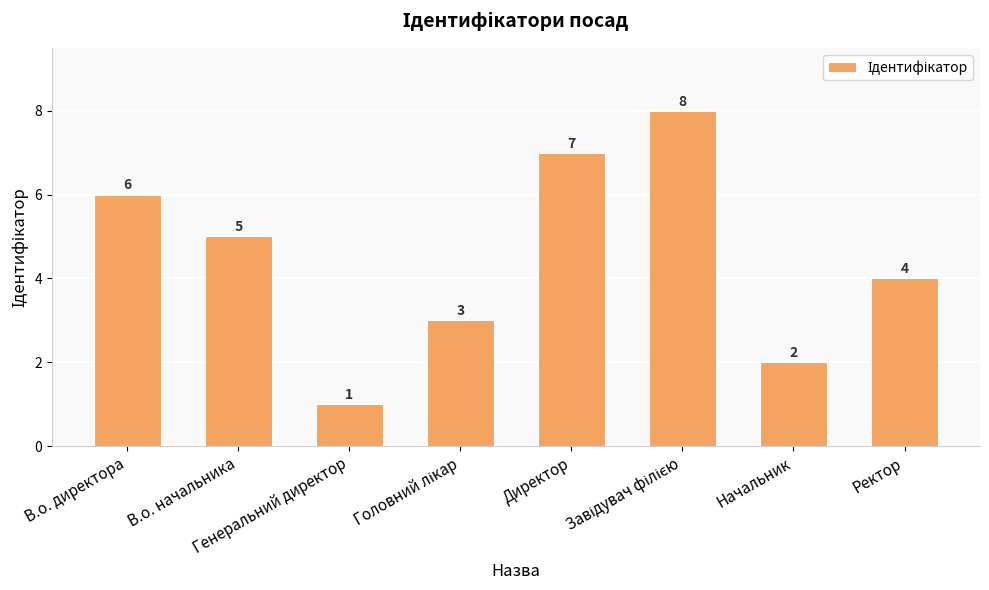

What is the value of the 4th bar from the left?

3